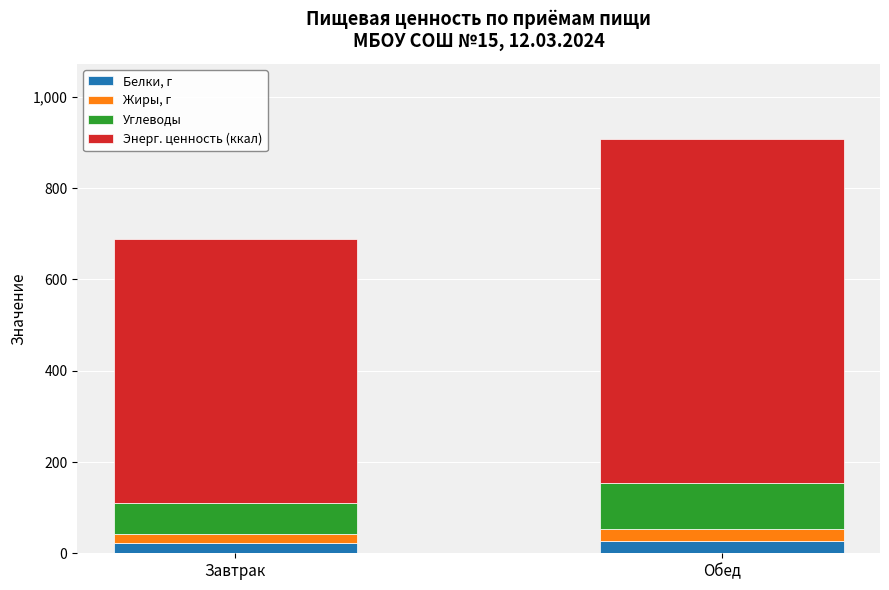

Does the chart contain any negative values?

No